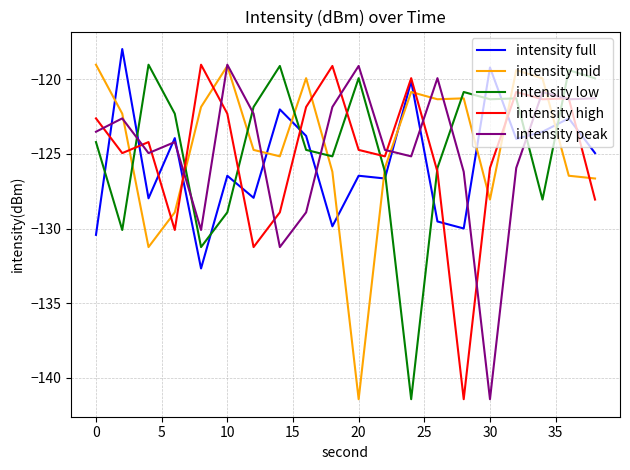

What is the sum of all intensity mid values?

-2489.8